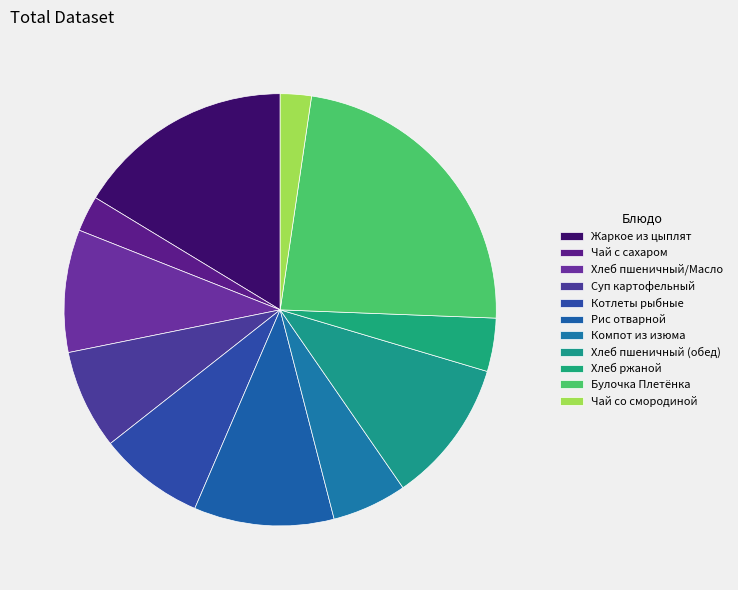

Is it true that Хлеб пшеничный/Масло is 1% of the pie?

False